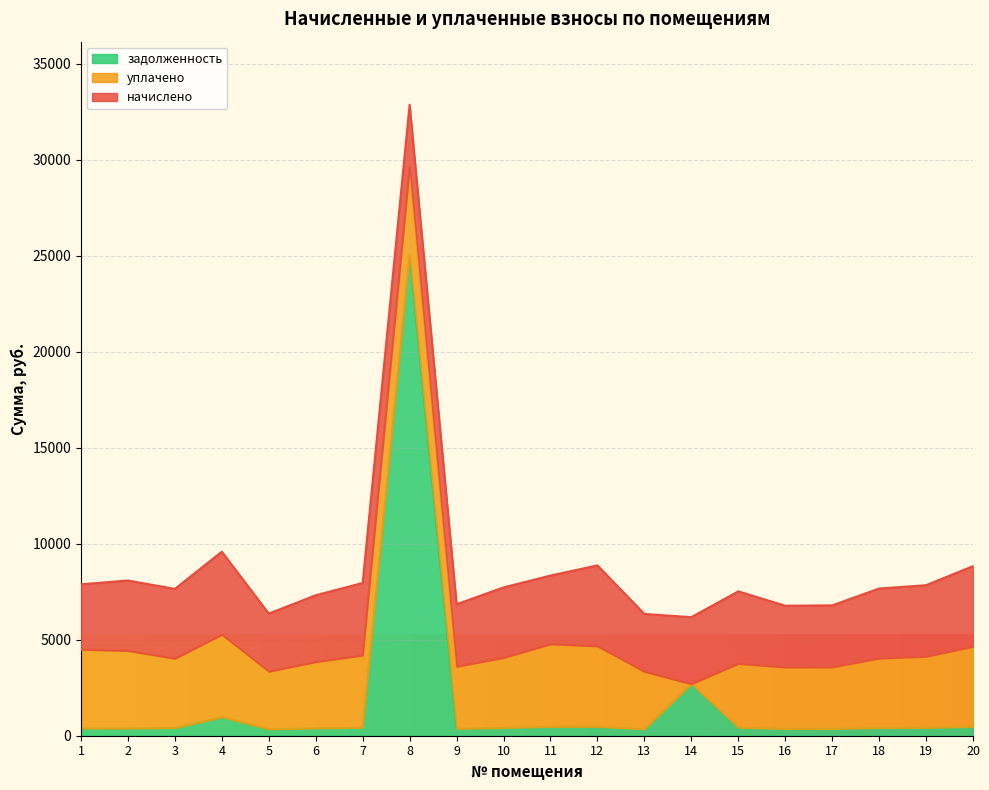

Reading left to right, transcribe all the data shown in this chart.

начислено: 1=3398.1	2=3665.9	3=3629.0	4=4321.5	5=3019.5	6=3472.0	7=3776.7	8=3250.3	9=3250.3	10=3665.9	11=3573.5	12=4210.7	13=3010.3	14=3481.2	15=3767.5	16=3213.4	17=3222.6	18=3638.2	19=3721.3	20=4192.2
уплачено: 1=4110.2	2=4042.6	3=3613.7	4=4303.3	5=3006.8	6=3457.3	7=3760.7	8=4600.0	9=3236.6	10=3650.4	11=4301.4	12=4192.9	13=2997.6	14=0.0	15=3333.0	16=3199.9	17=3209.0	18=3622.8	19=3705.6	20=4174.5
задолженность: 1=377.6	2=376.8	3=403.2	4=960.3	5=335.5	6=385.8	7=419.6	8=25014.1	9=361.1	10=407.3	11=466.4	12=467.9	13=334.5	14=2692.9	15=418.6	16=357.1	17=358.1	18=404.2	19=413.5	20=465.8